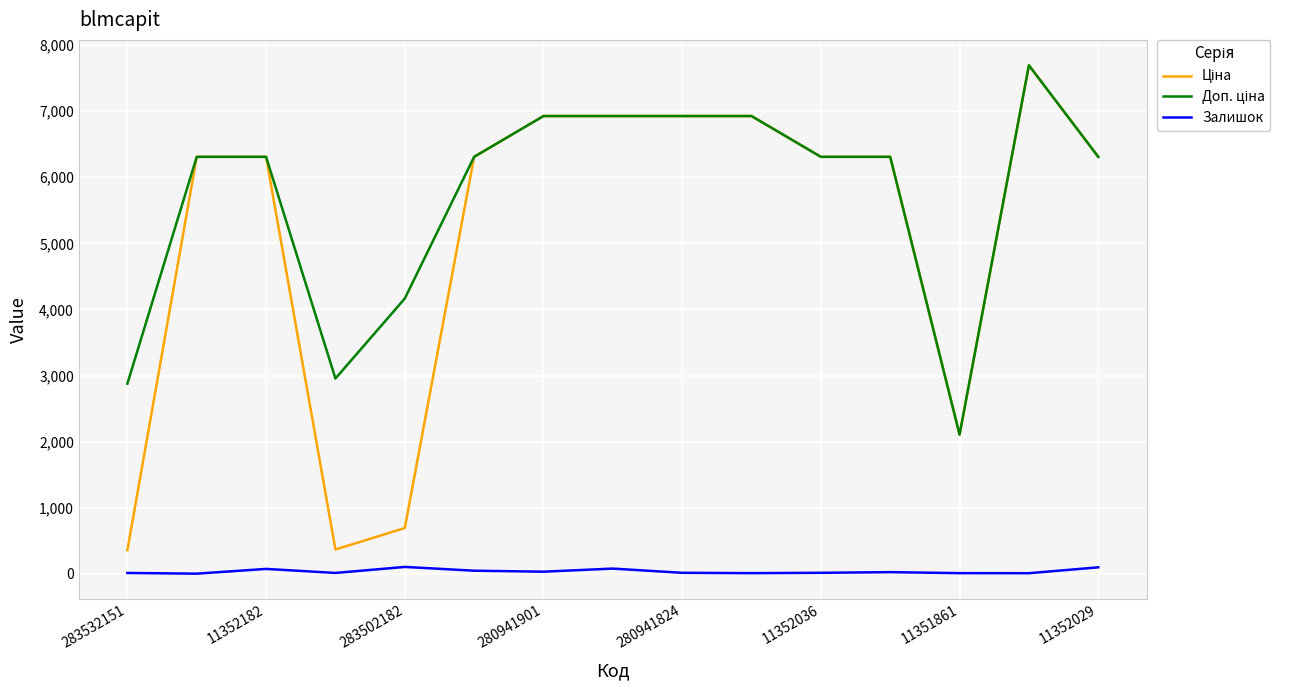

Does the chart have visible grid lines?

Yes